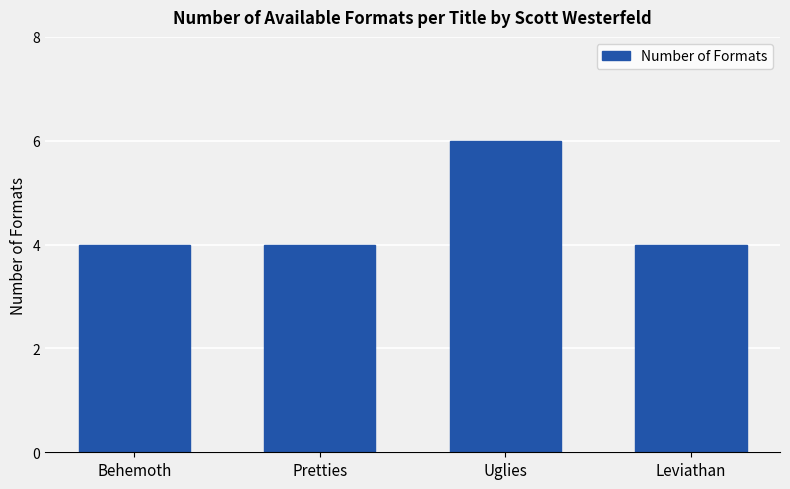

What is the smallest value displayed?

4